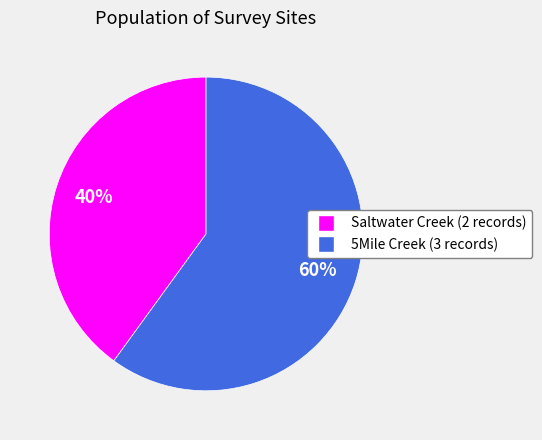

To the nearest percent, what portion does Saltwater Creek (2 records) represent?

40%